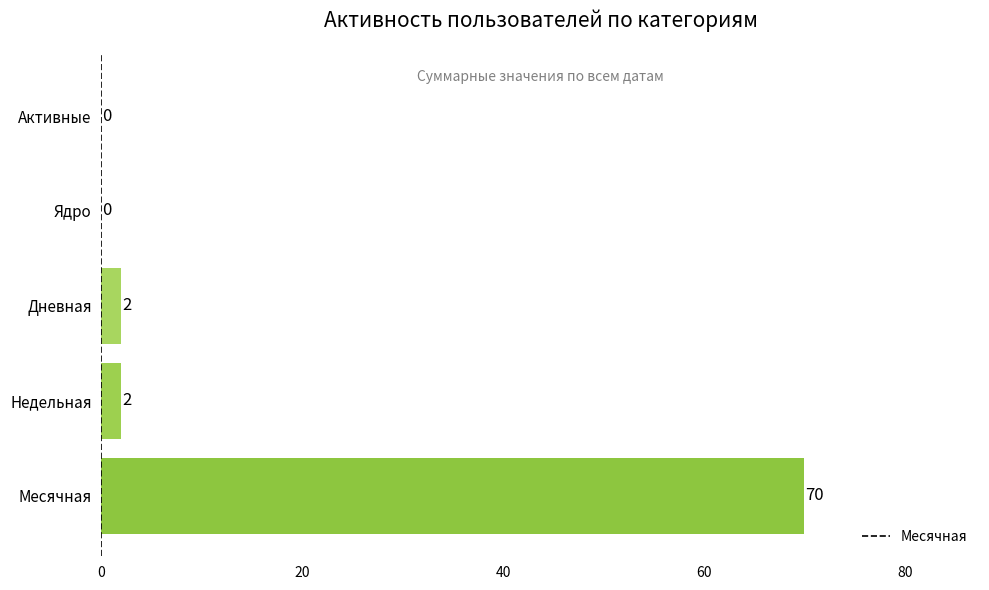

How many distinct data groups are displayed?

1